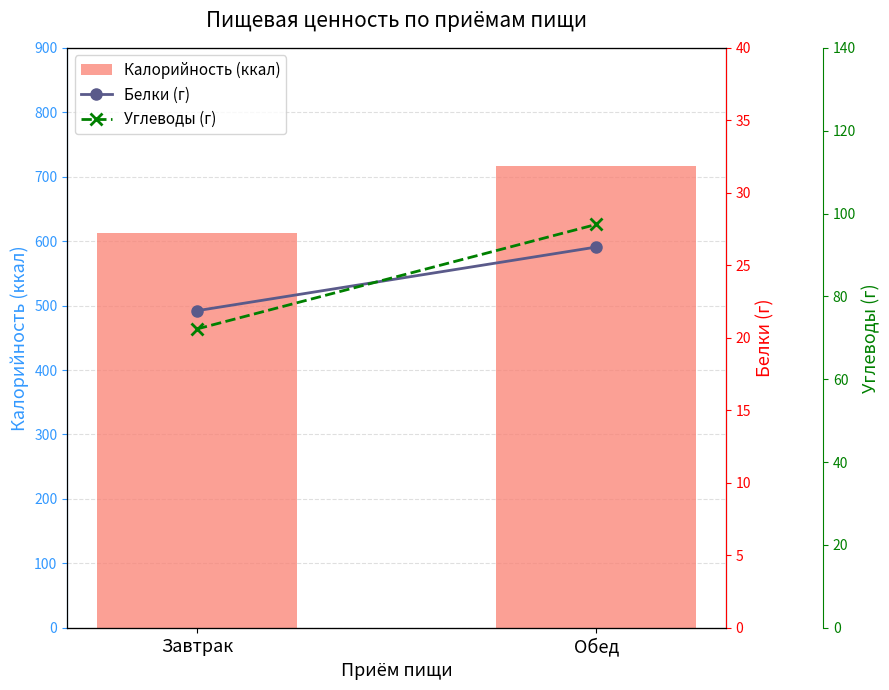

Reading right to left, transcribe all the data shown in this chart.

Калорийность (ккал): Обед=716.5	Завтрак=613.2
Белки (г): Обед=26.3	Завтрак=21.9
Углеводы (г): Обед=97.4	Завтрак=72.1